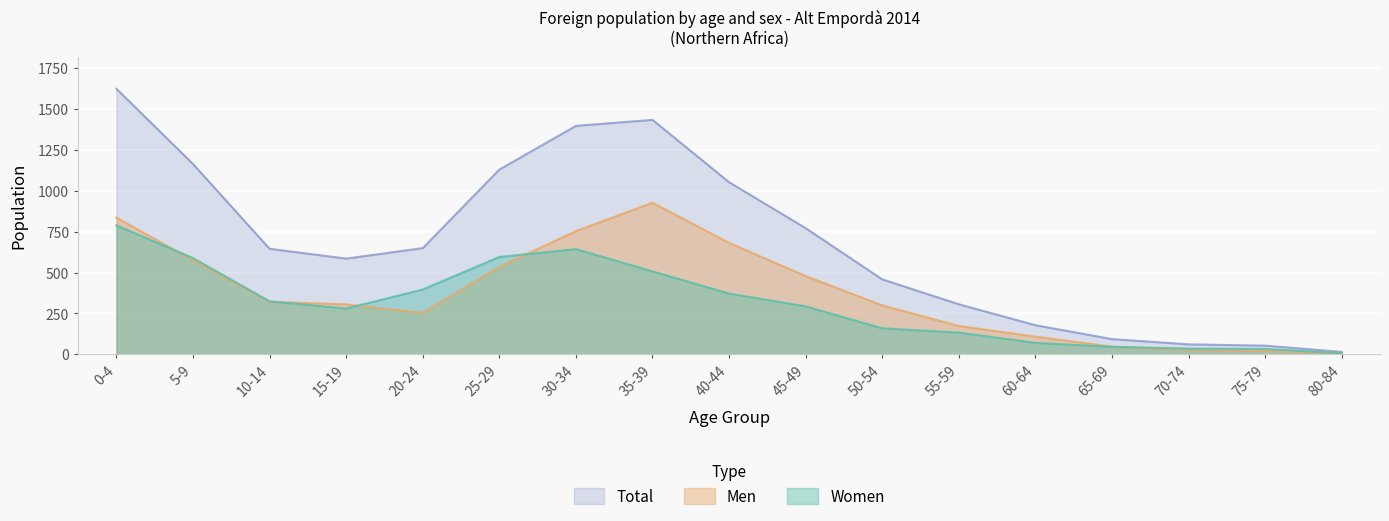

Rank the series by their maximum value, from lowest to highest.

Women, Men, Total